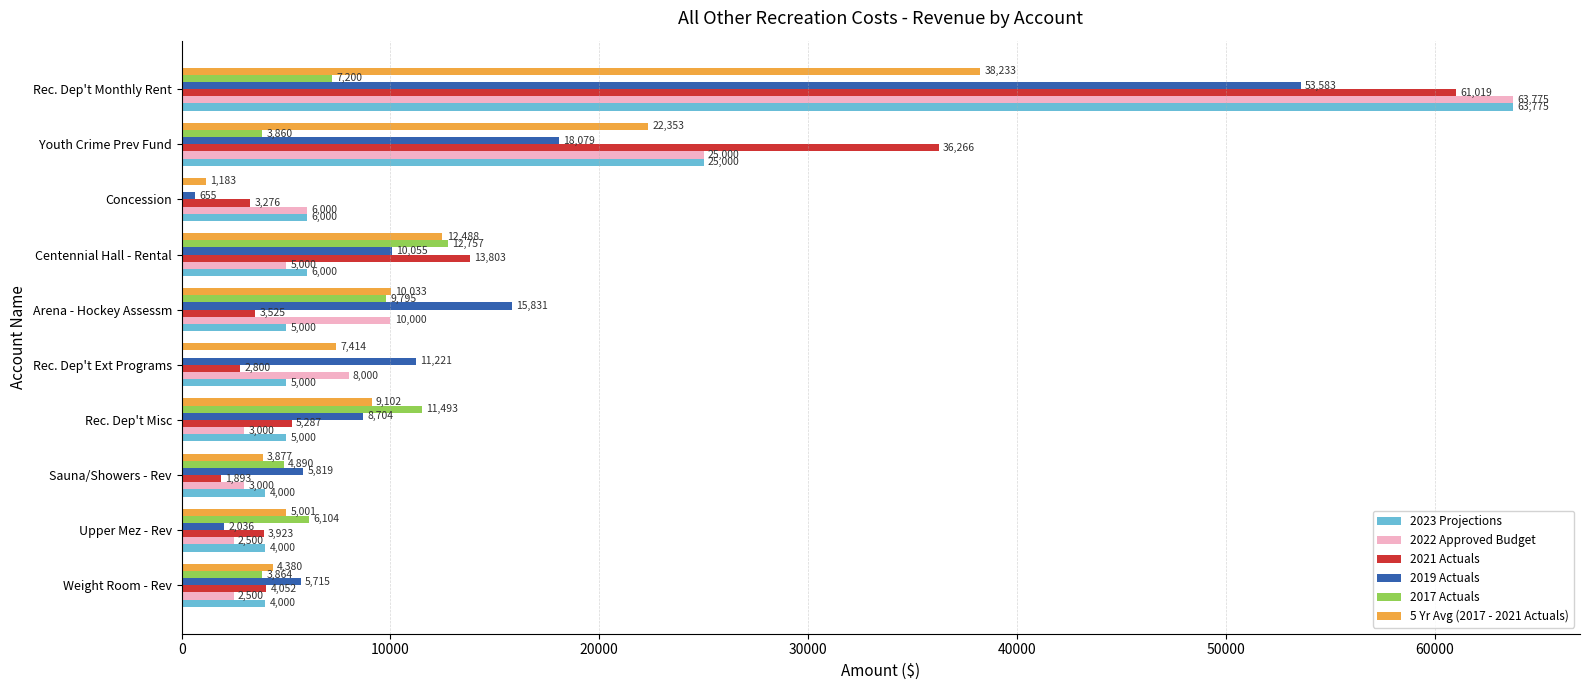

Which series has the largest total across all categories?

2021 Actuals